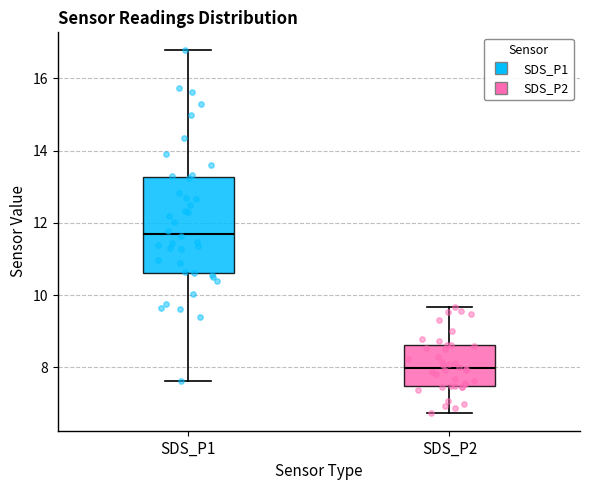

Reading left to right, read every box against the y-axis: the position of its median line, the range the box covers, and the ends of its whiskers. The values are not printed on the chart, so give them approximately, as read against the axis.

SDS_P1: median 11.8, box 10.6 to 13.2, whiskers 7.6 to 16.8
SDS_P2: median 8.0, box 7.6 to 8.6, whiskers 6.8 to 9.6